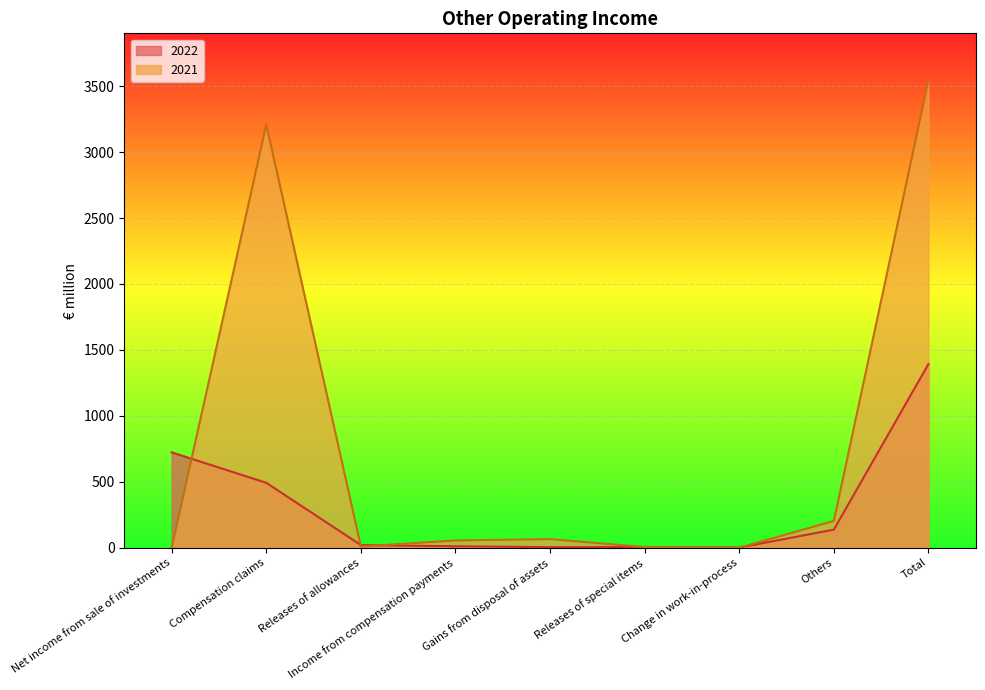

Where is 2022 nearest to the value 697?

Net income from sale of investments